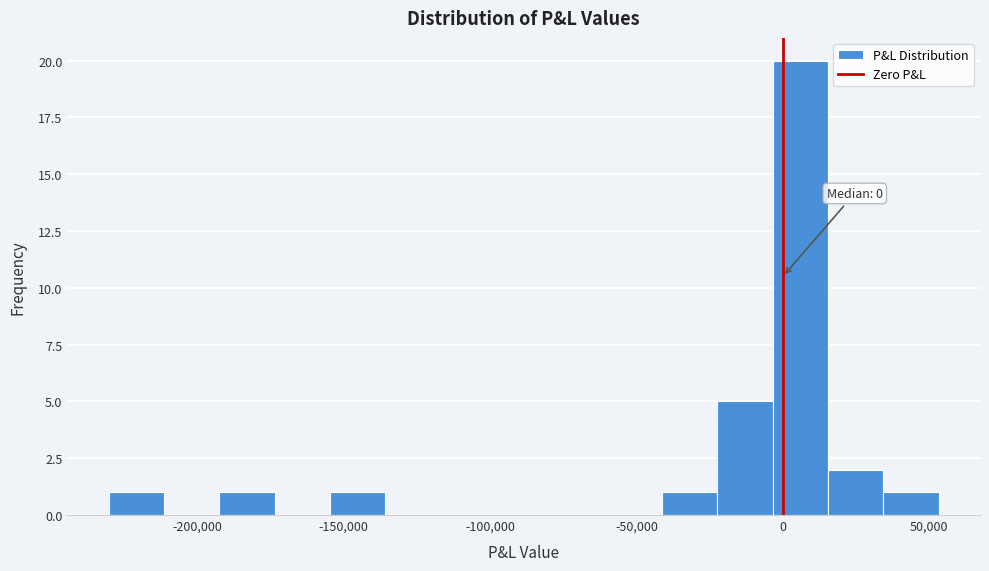

Around what value on the x-axis is the tallest bar? Give the approximate position of its centre, as read against the axis.

5000